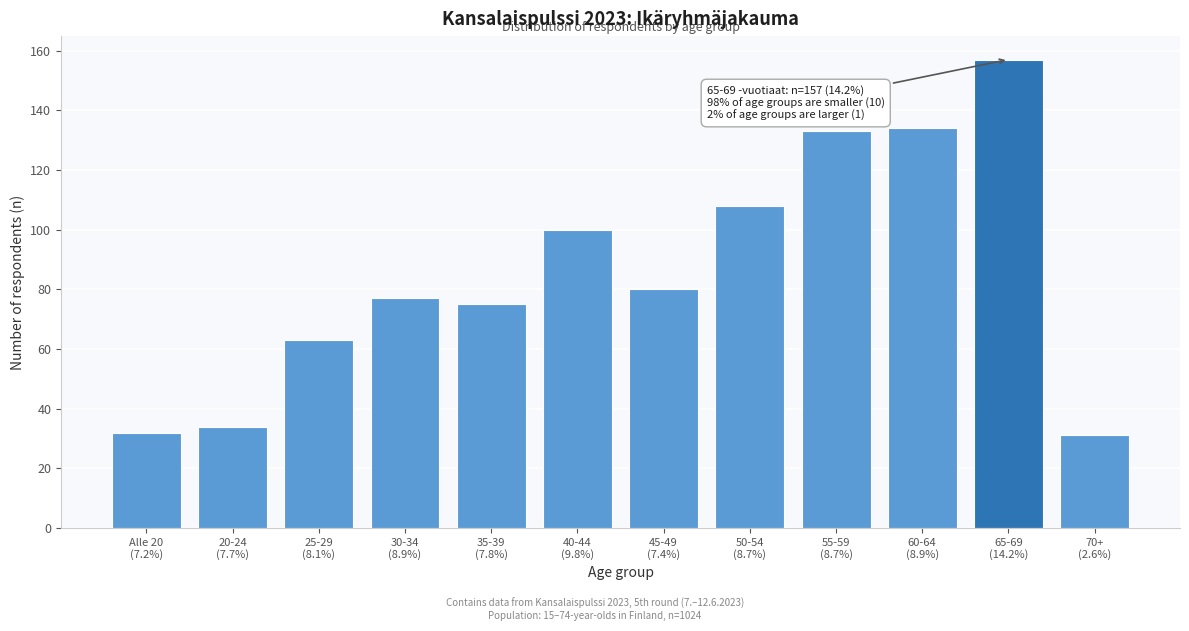

Reading left to right, extract all data points from this chart.

32	34	63	77	75	100	80	108	133	134	157	31